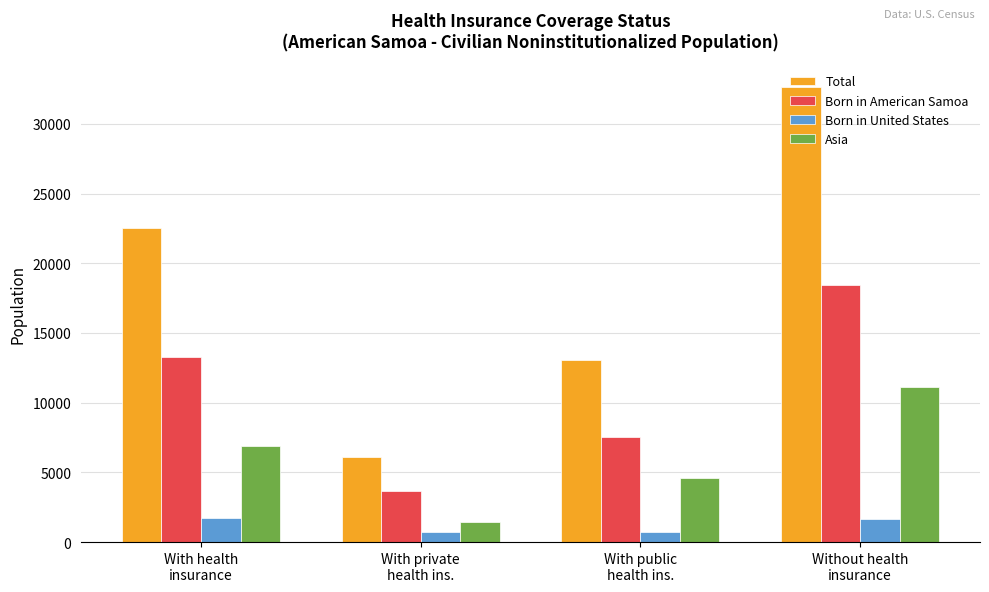

How many data points in Total are less than 22523?

2